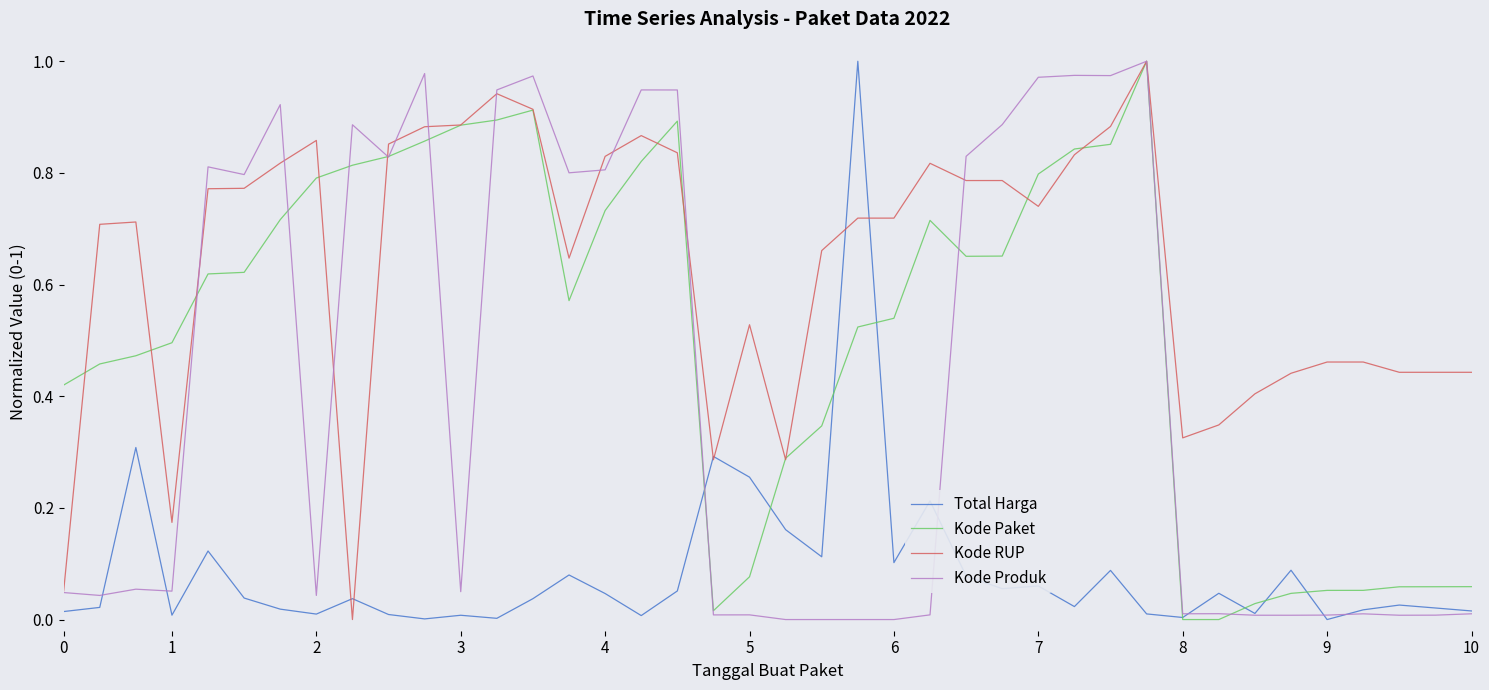

Which series has the largest total across all categories?

Kode RUP